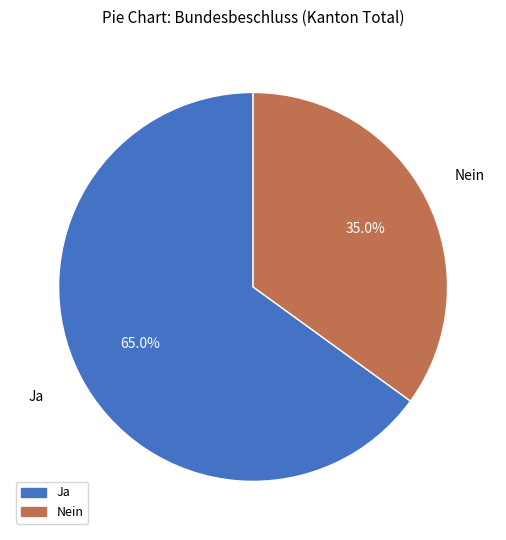

Which slice is the largest?

Ja